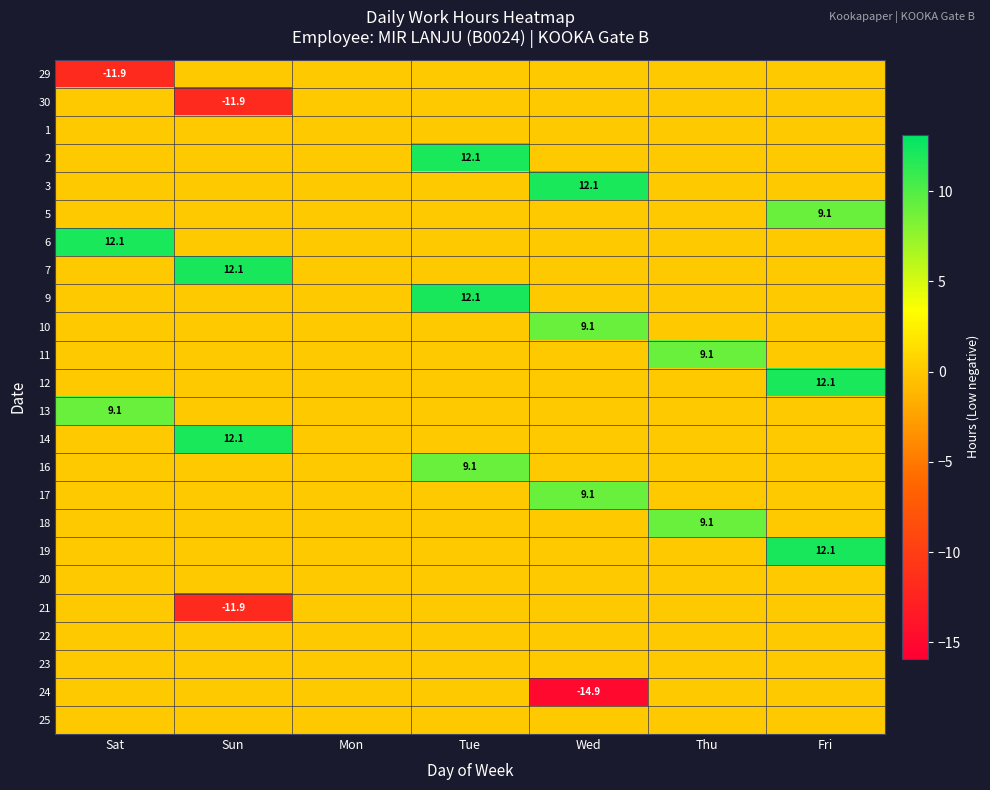

True or false: 21 has a value of -11.9 at Sun.

True